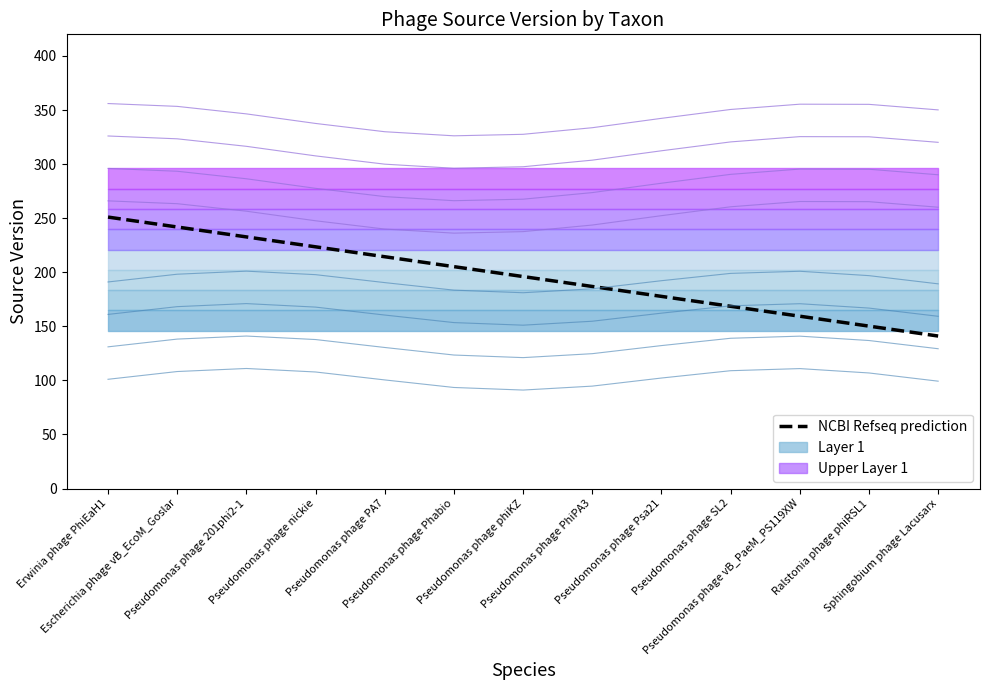

What is the label of the 10th point from the right?

Pseudomonas phage nickie